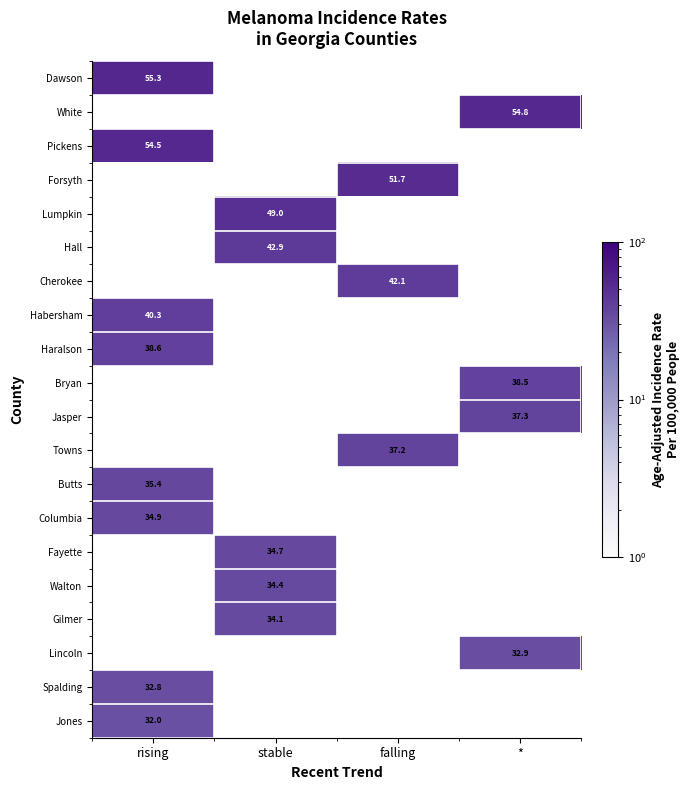

At which category does the chart reach its peak across all series?

rising